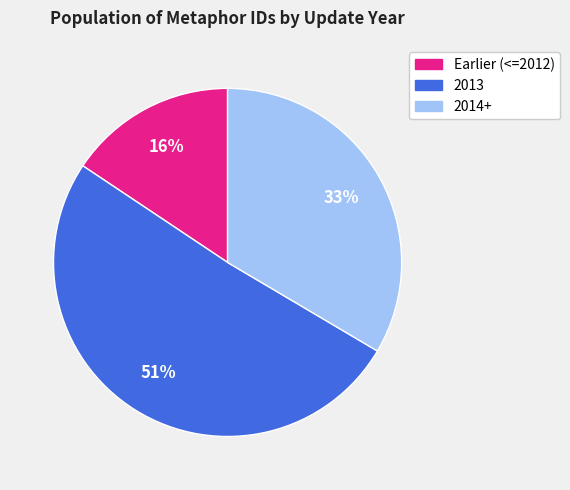

Is there any slice that represents more than half of the pie?

Yes